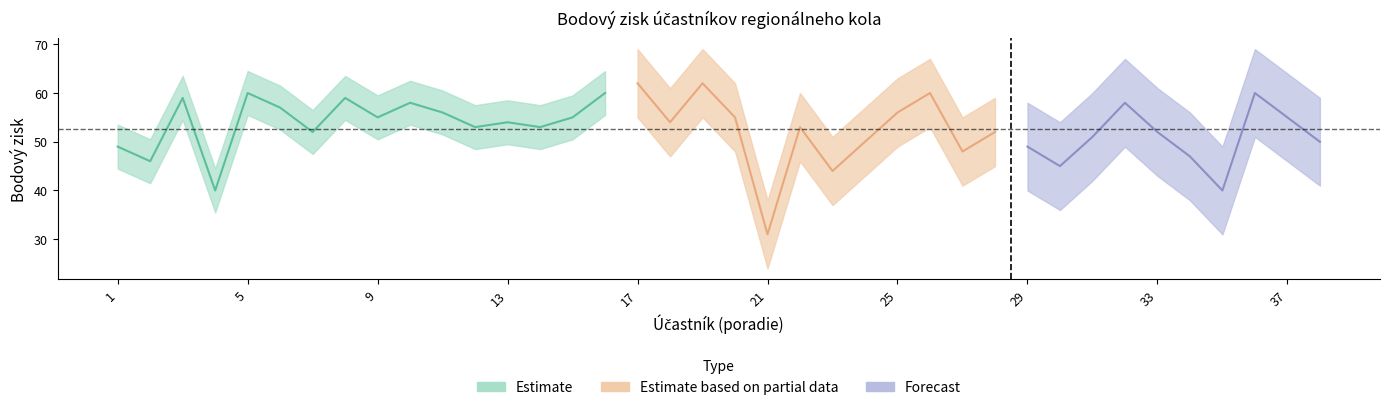

Which has a higher value, 8 or 34?

8